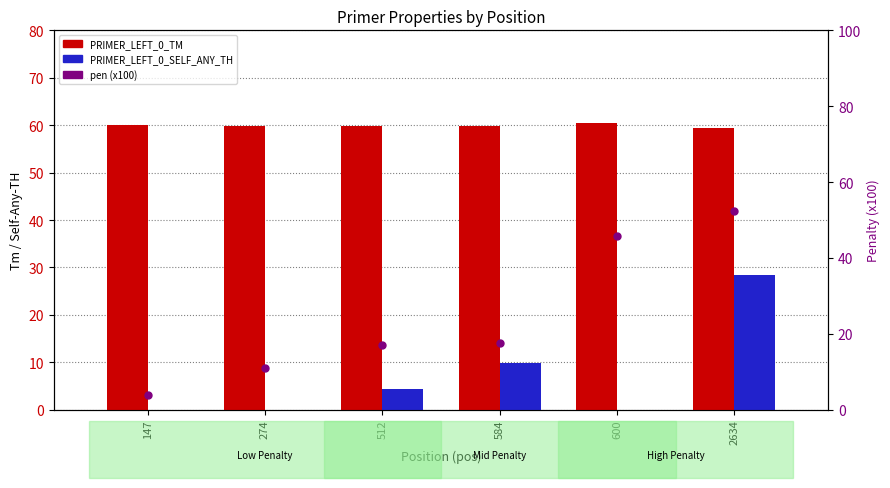

What is the total value across all series at 274?

70.9